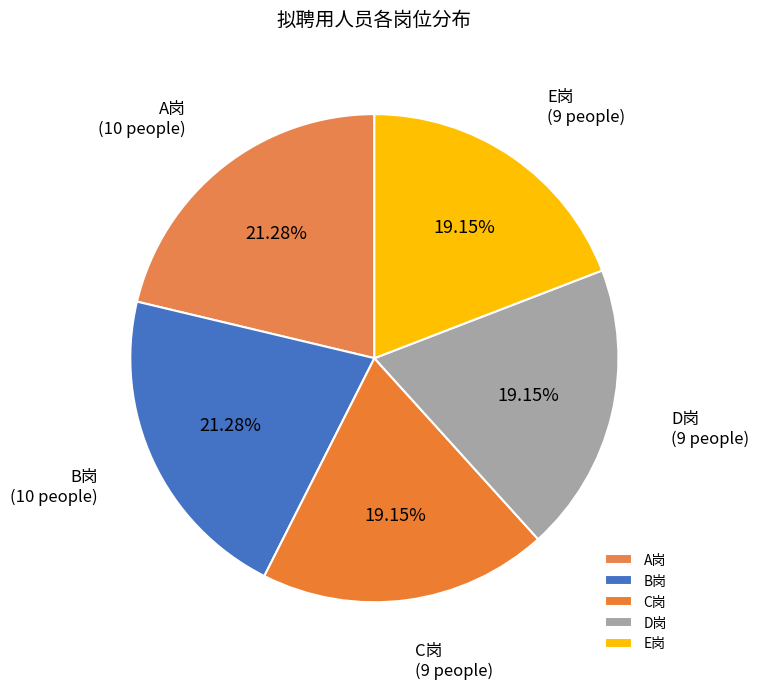

The B岗 slice represents 21% of the pie. True or false?

True